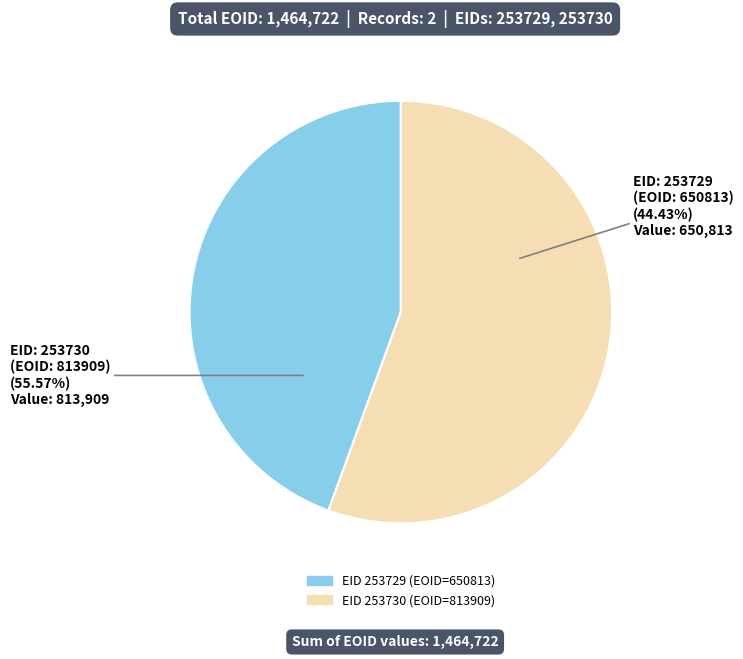

Combined, do 253730 and 253729 account for over 50%?

Yes